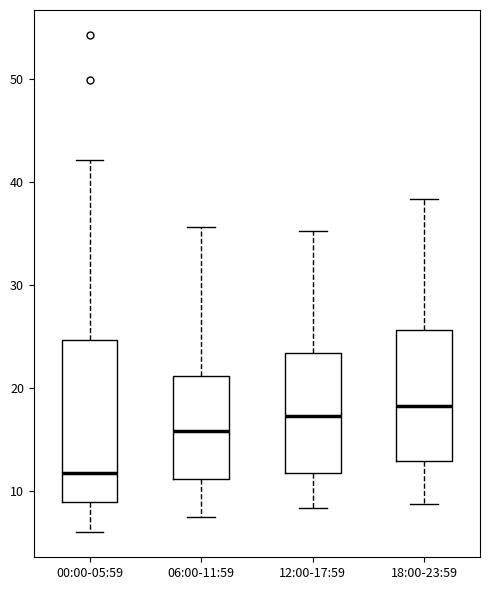

Where does the upper whisker of the box for 18:00-23:59 end on the y-axis? The values are not printed on the chart, so give them approximately, as read against the axis.

38